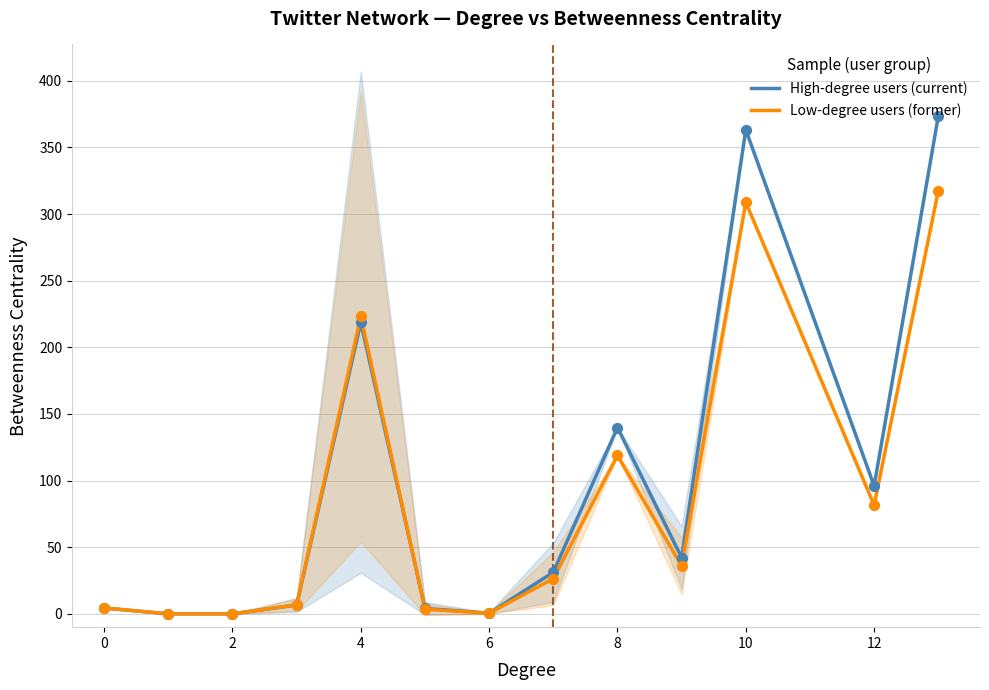

Which series has the widest spread of Y values?

High-degree users (current)